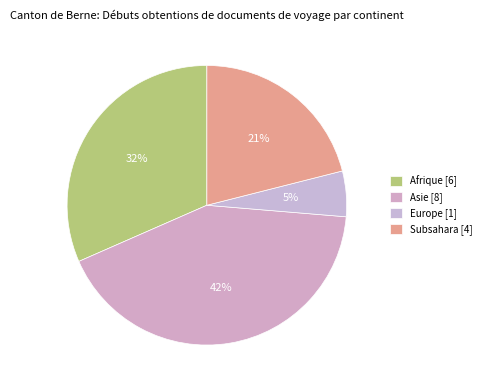

How many slices are in this pie chart?

4